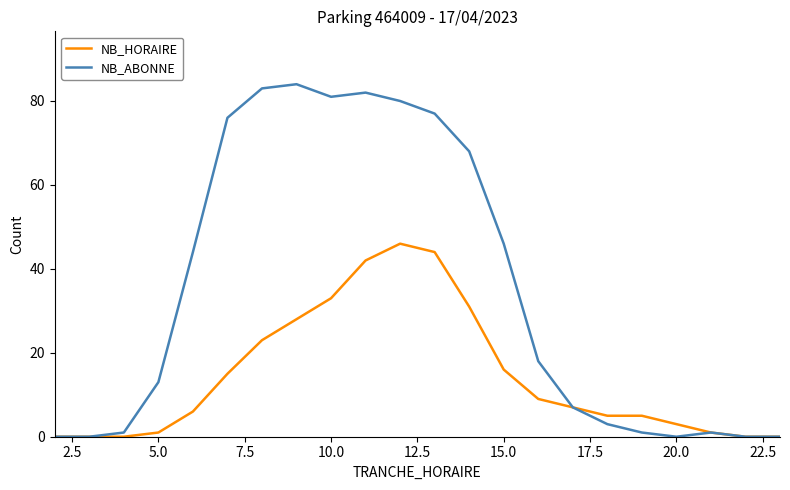

Rank the series by their maximum value, from highest to lowest.

NB_ABONNE, NB_HORAIRE